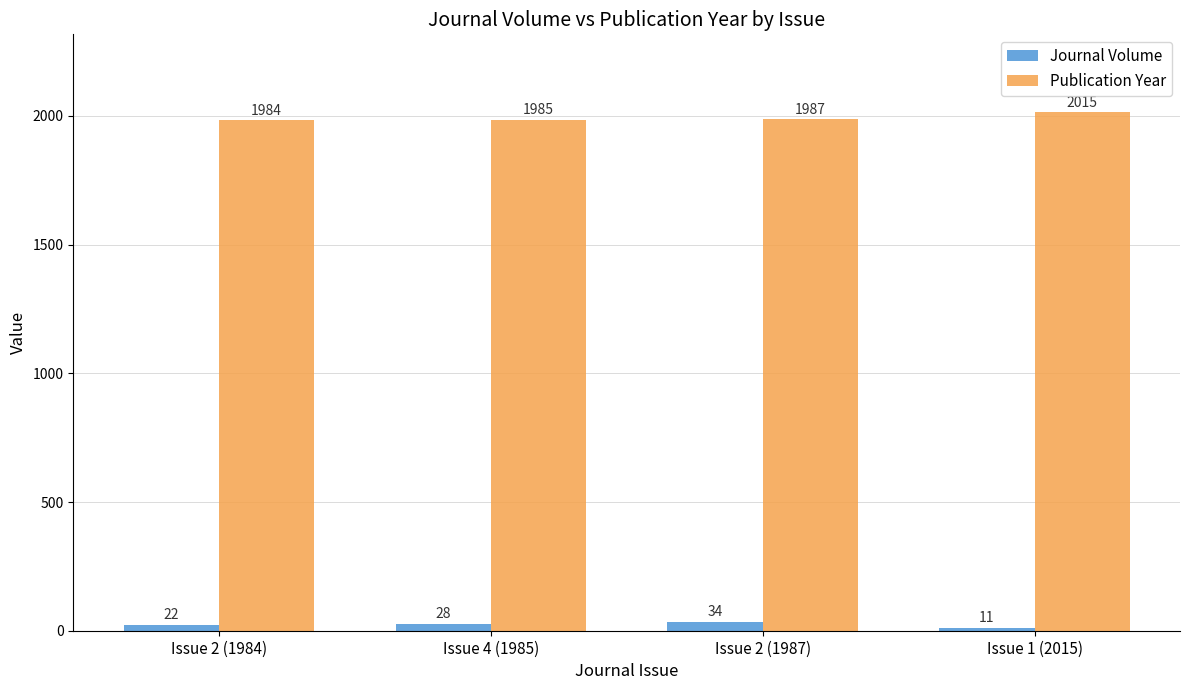

List the series in order of their overall mean, highest first.

Publication Year, Journal Volume